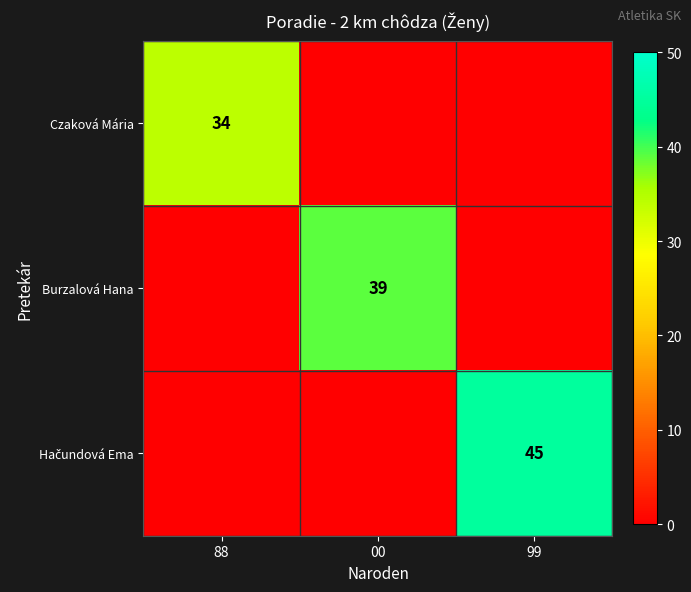

Is it true that Burzalová Hana equals 39 at 00?

True